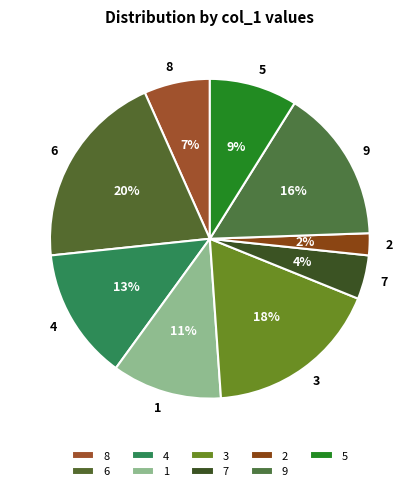

What is the smallest slice in the pie chart?

2